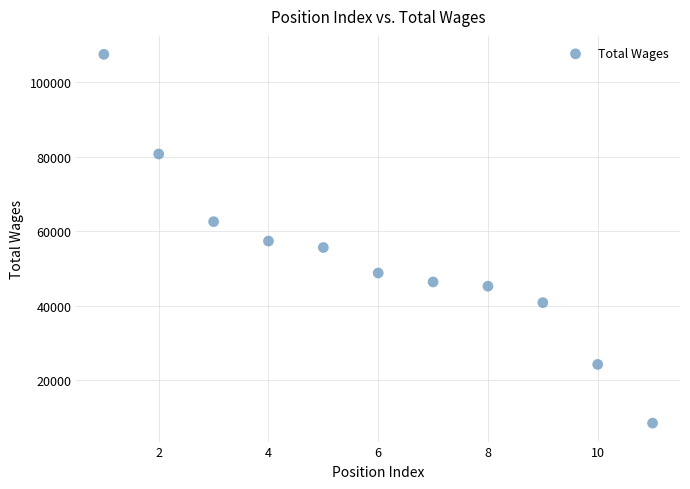

What is the average Y value?

52492